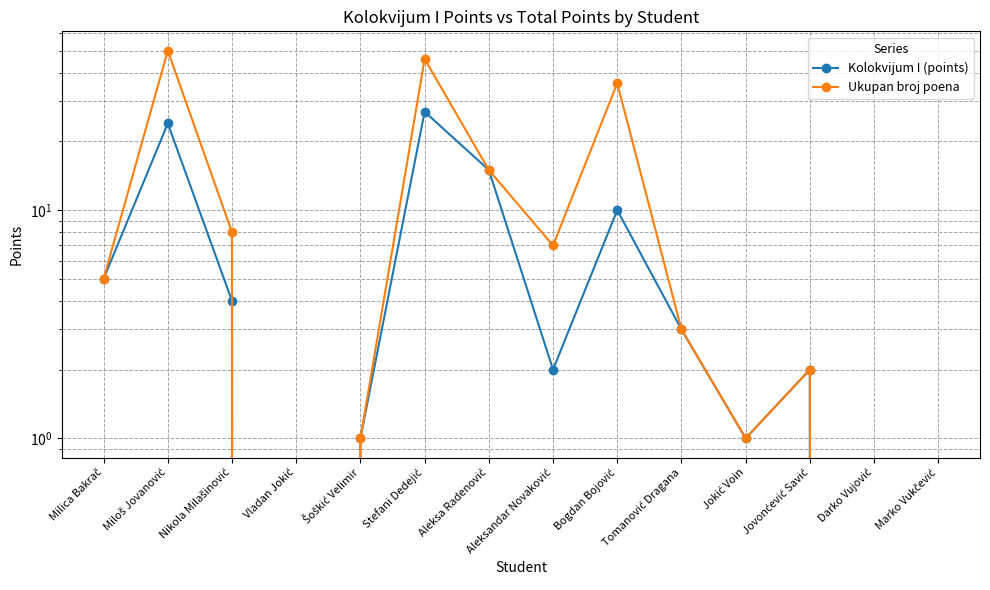

What is the difference between the maximum and minimum values in the Kolokvijum I (points) series?

27